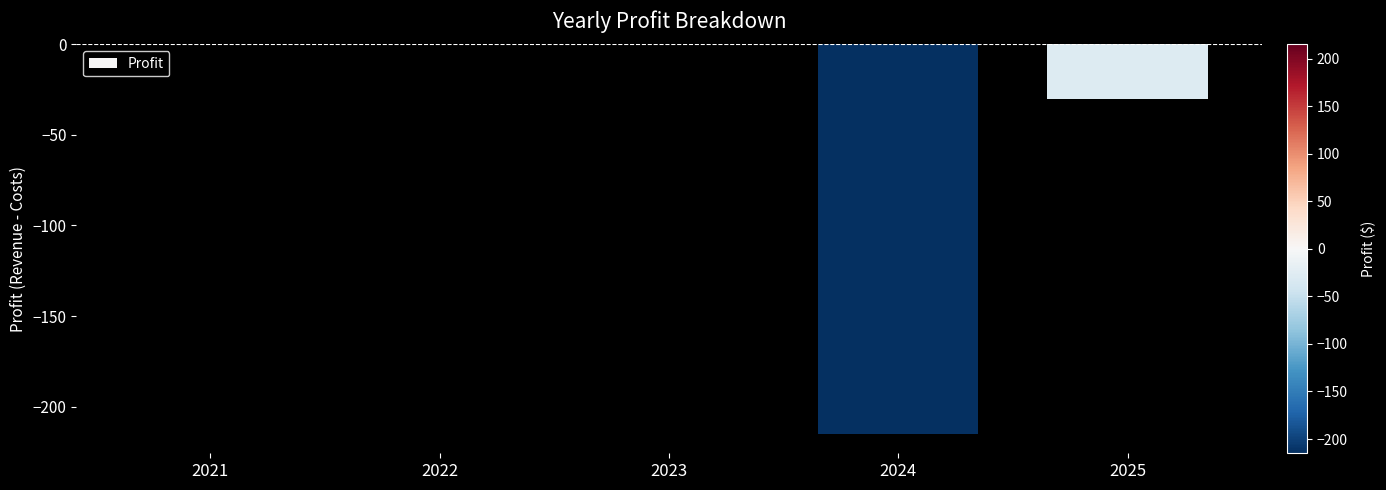

Reading left to right, extract all data points from this chart.

2021=0	2022=0	2023=0	2024=-215	2025=-30